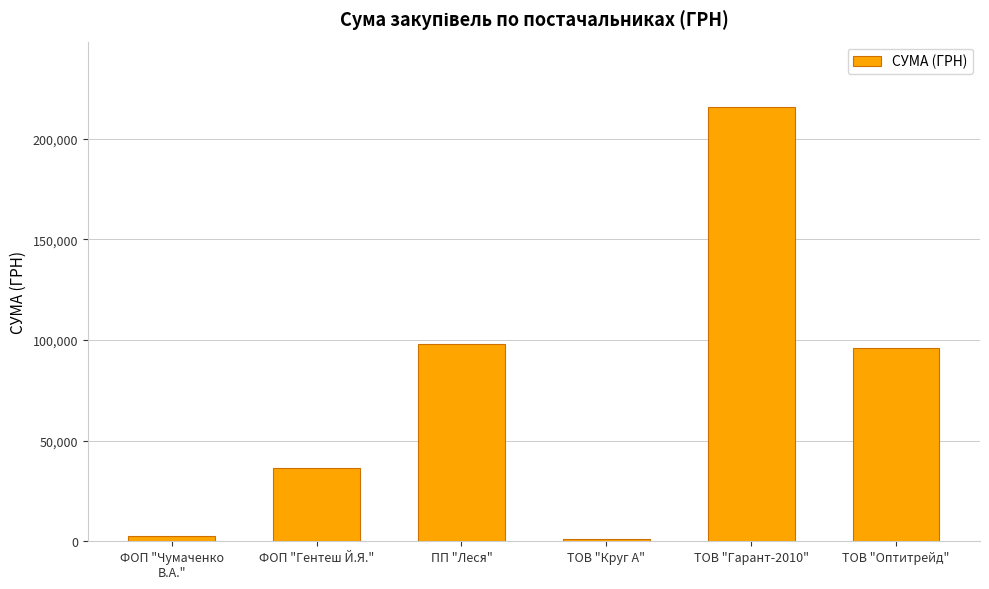

Is it true that the value at ТОВ "Гарант-2010" is 215756.4?

True